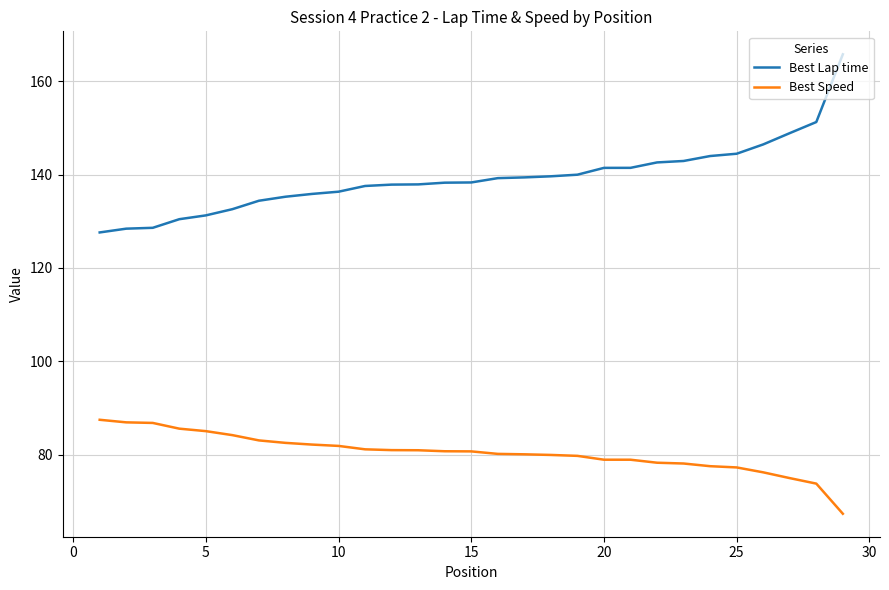

True or false: Best Lap time and Best Speed intersect in this chart.

False